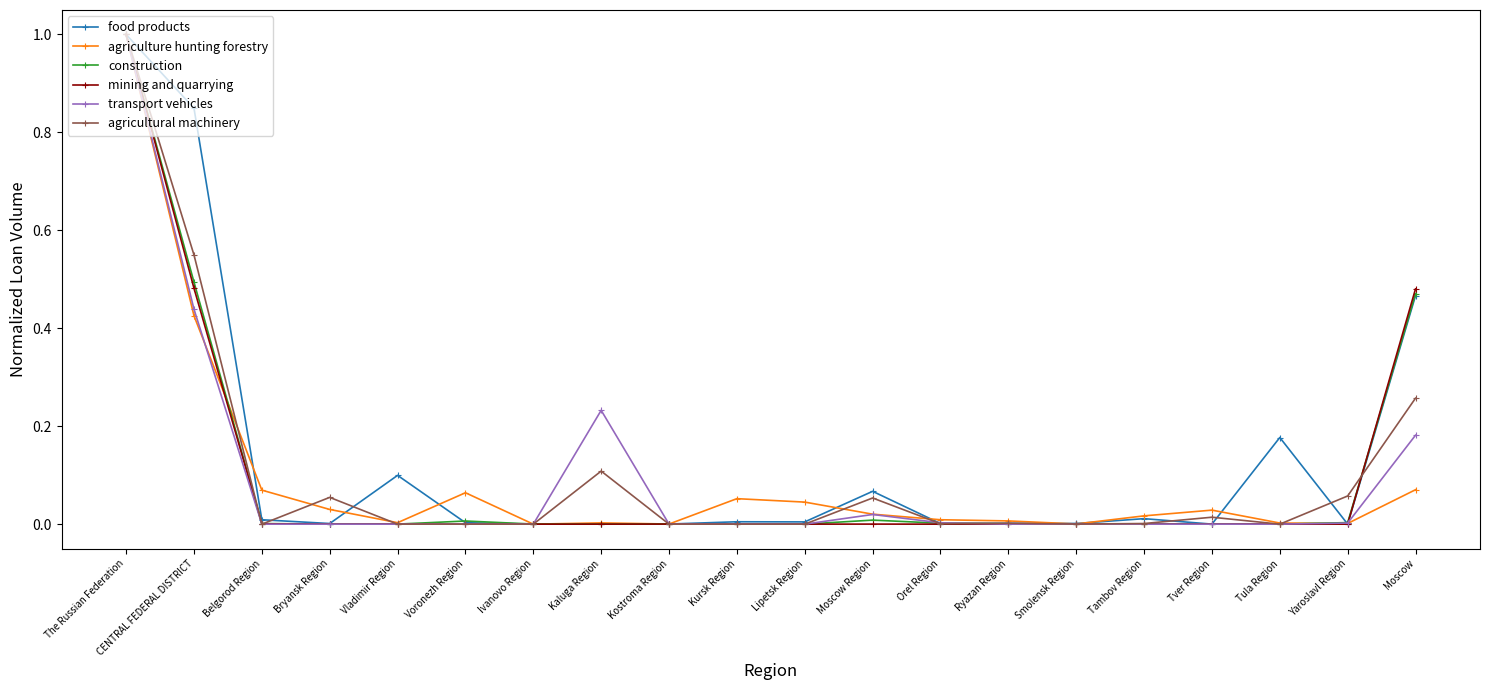

At which category is the sum across all series the highest?

The Russian Federation